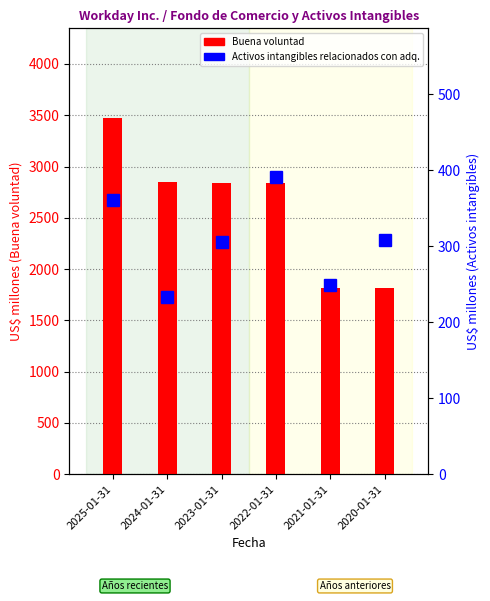

Which has a higher value, 2023-01-31 or 2021-01-31?

2023-01-31